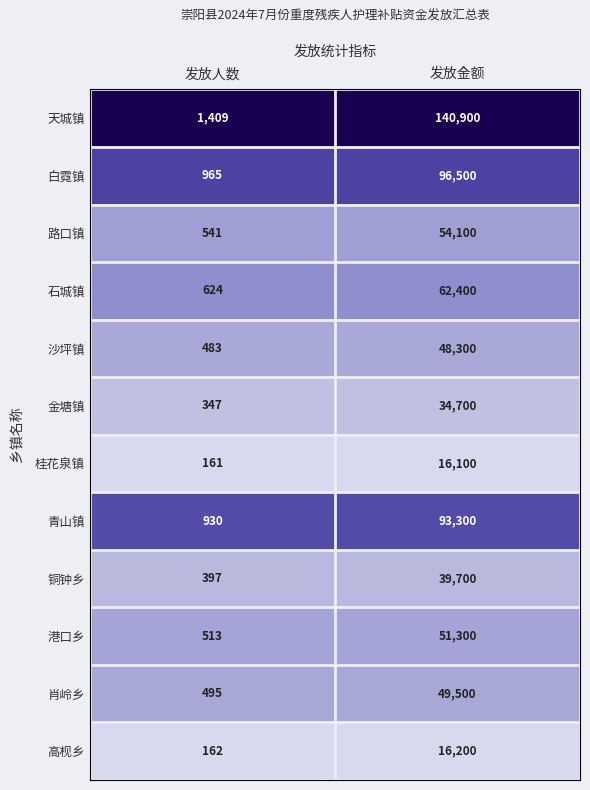

Which series has the largest range (max minus min)?

天城镇